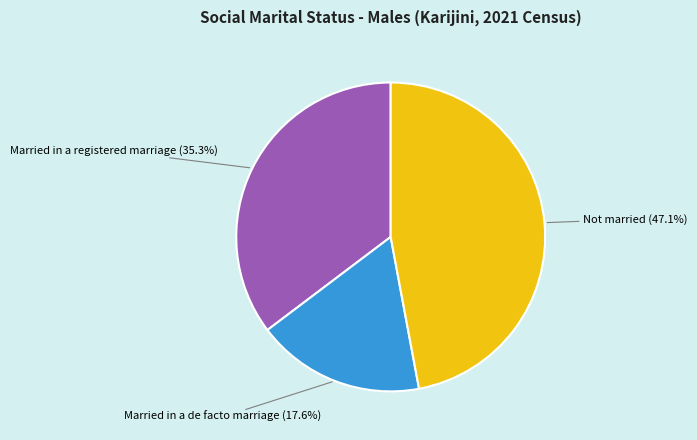

Does any single category account for the majority?

No